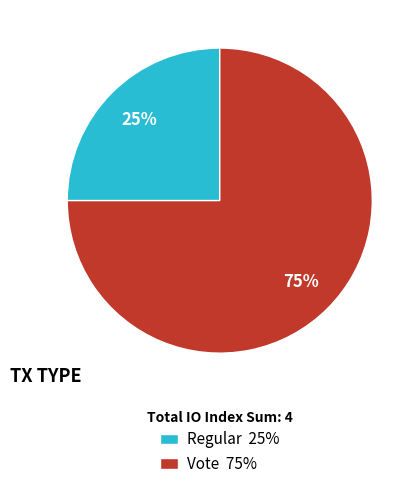

What is the largest slice in the pie chart?

Vote